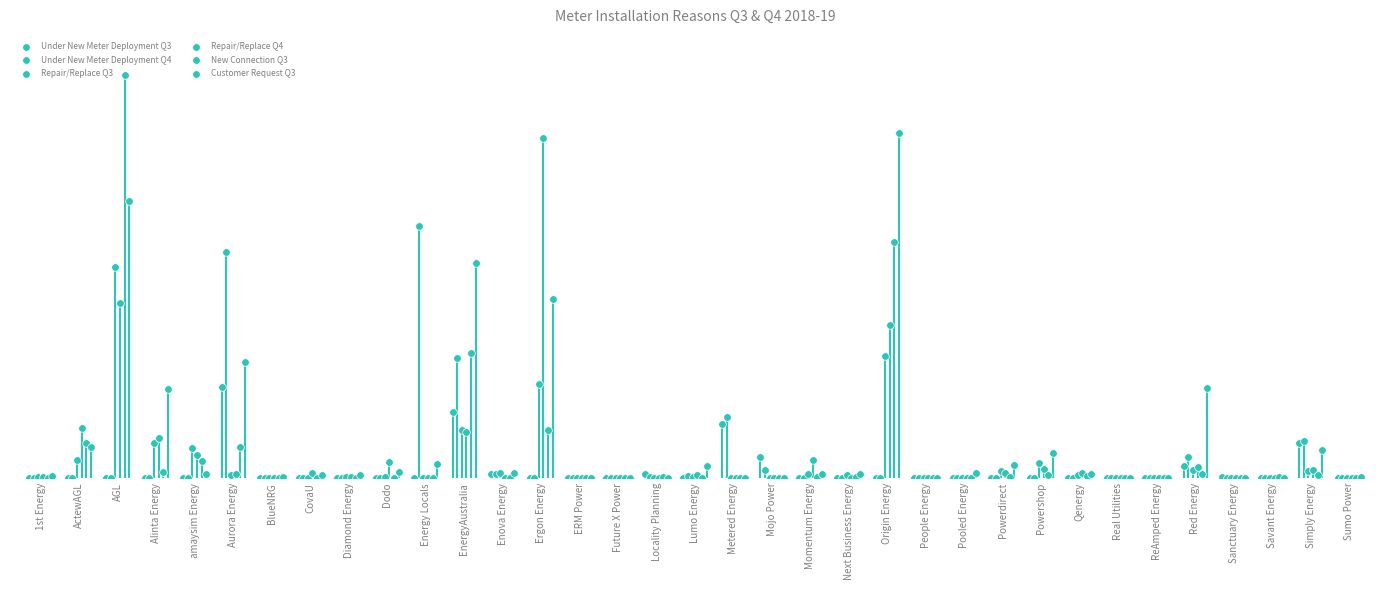

At which category is the sum across all series the highest?

AGL